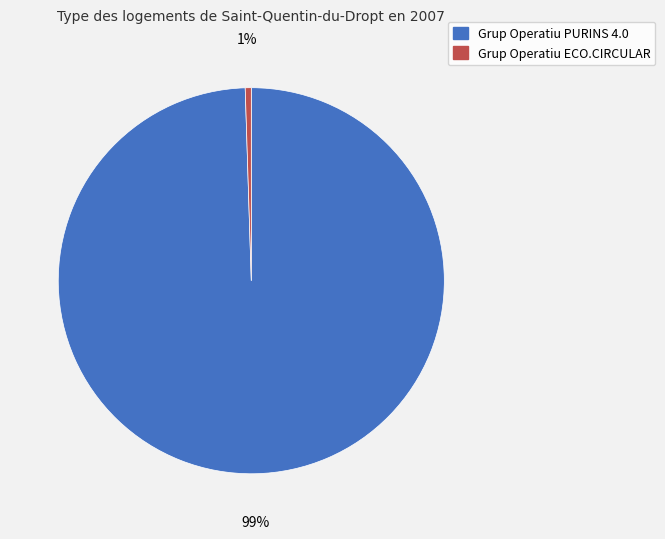

Is the sum of Grup Operatiu ECO.CIRCULAR and Grup Operatiu PURINS 4.0 greater than half?

Yes